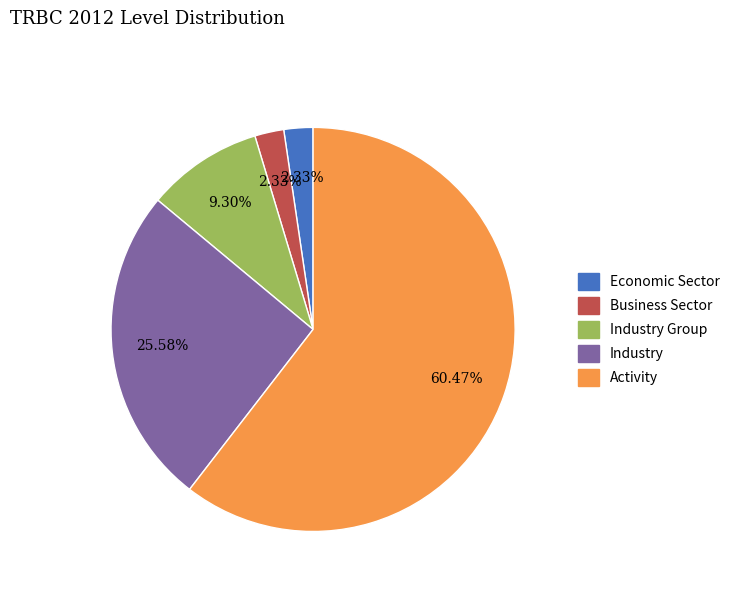

Does Activity represent more than half of the total?

Yes